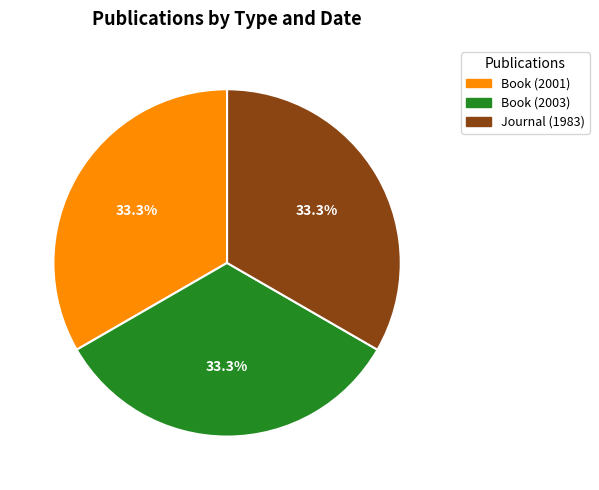

Count the number of slices in the pie.

3